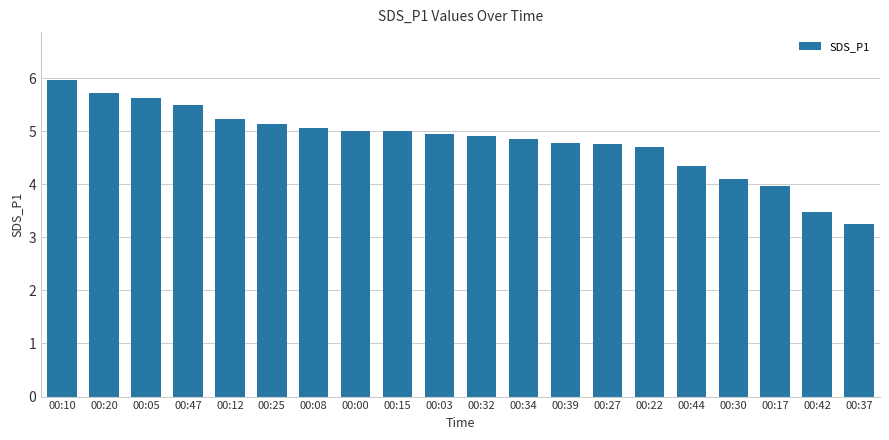

What is the average value?

4.8